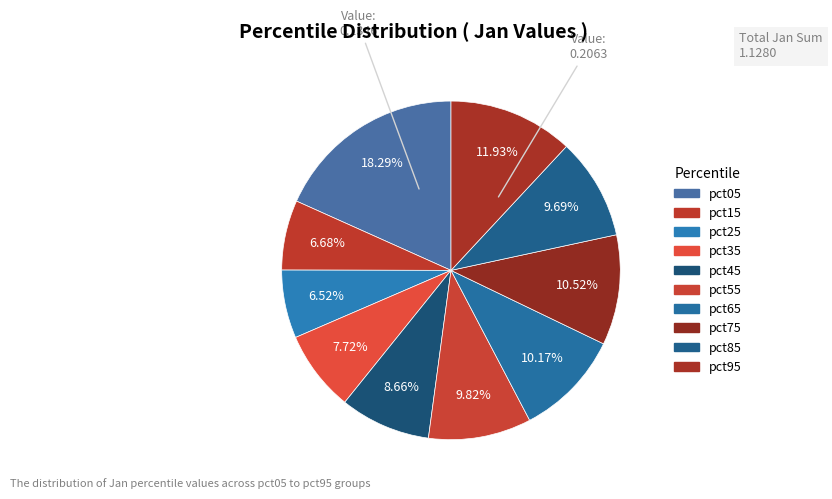

What is the smallest slice in the pie chart?

pct25